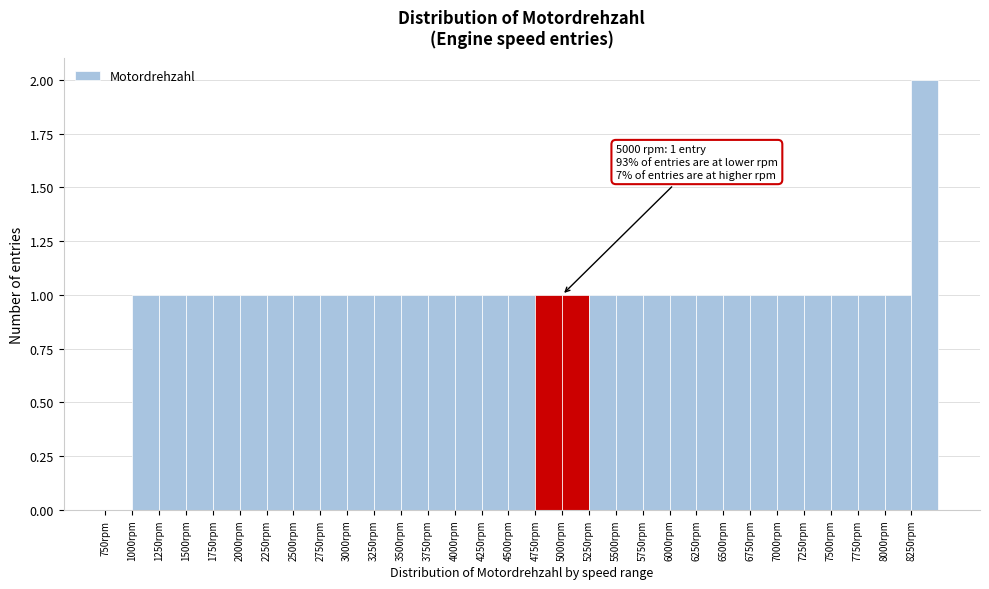

Over which range of the x-axis is the bar tallest?

8250 to 8500